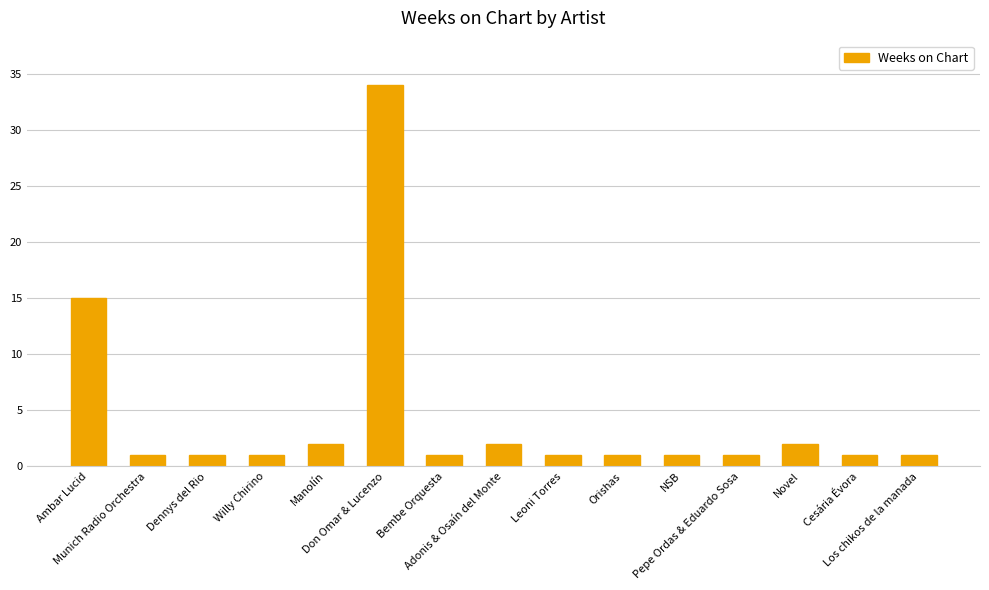

What is the change in value from Munich Radio Orchestra to Novel?

+1